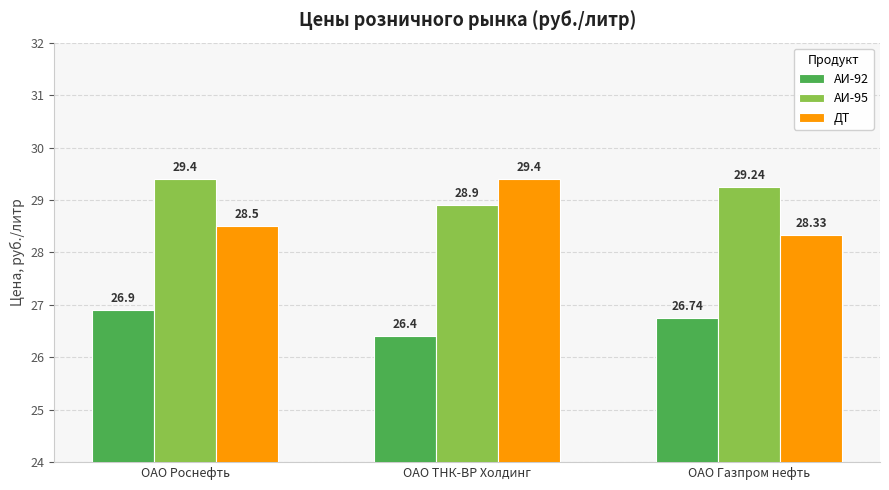

What is the label of the 2nd bar from the right?

ОАО ТНК-ВР Холдинг